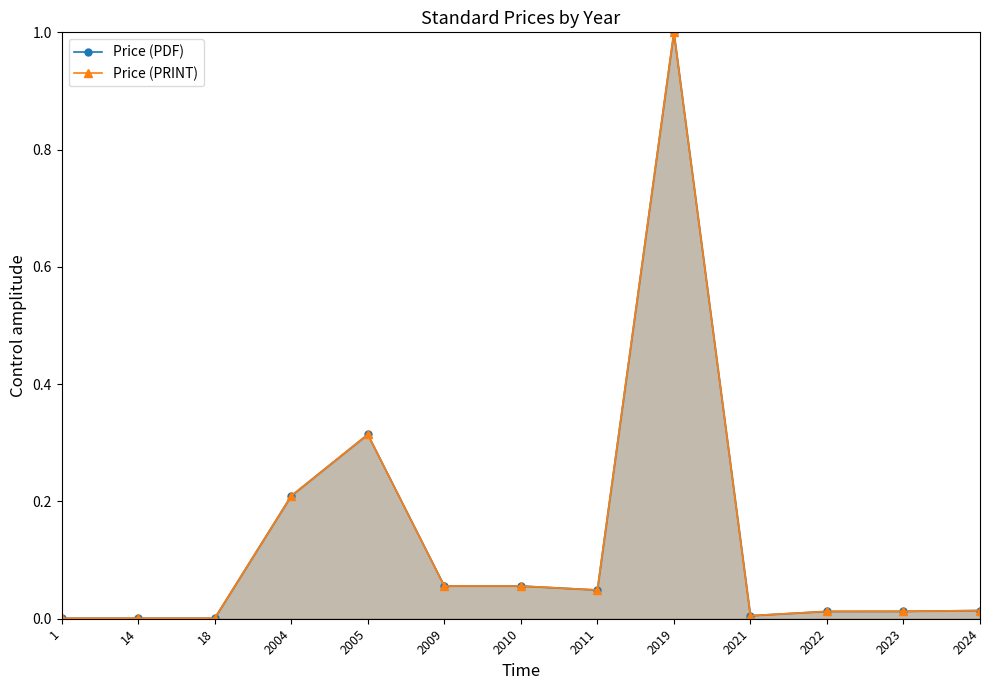

Between 2009 and 2024, which series saw the biggest shift?

Price (PDF)